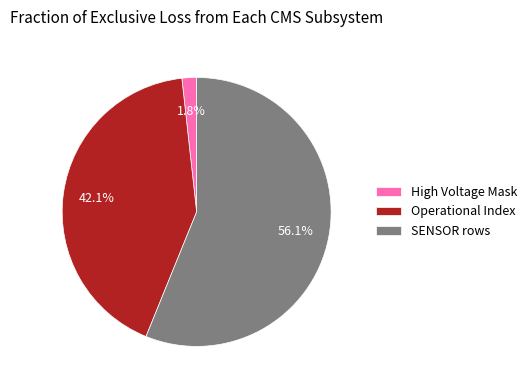

How many segments does this pie chart have?

3